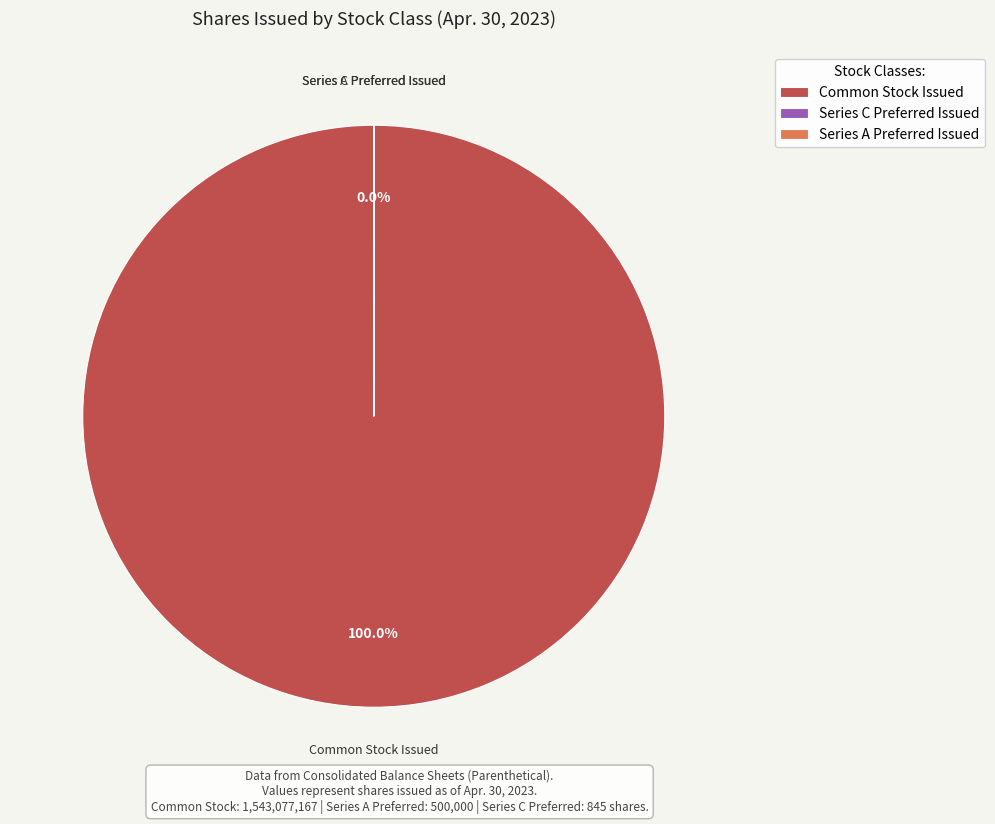

Which slice represents more than half of the pie?

Common Stock Issued